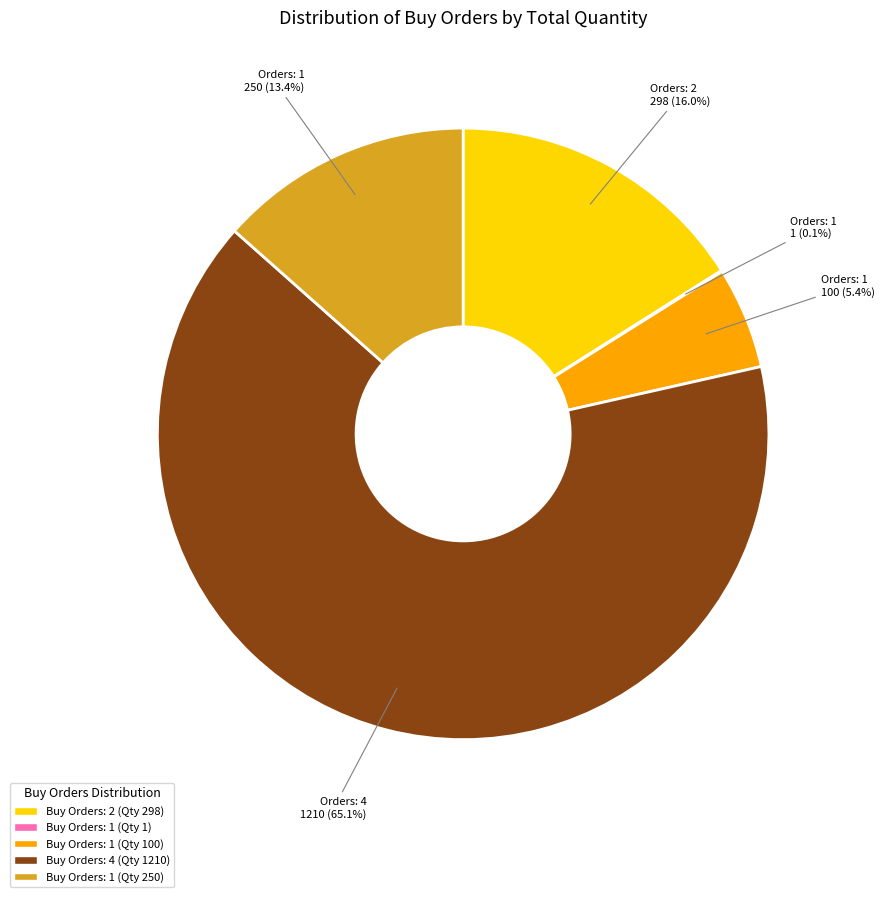

Which slice represents more than half of the pie?

4